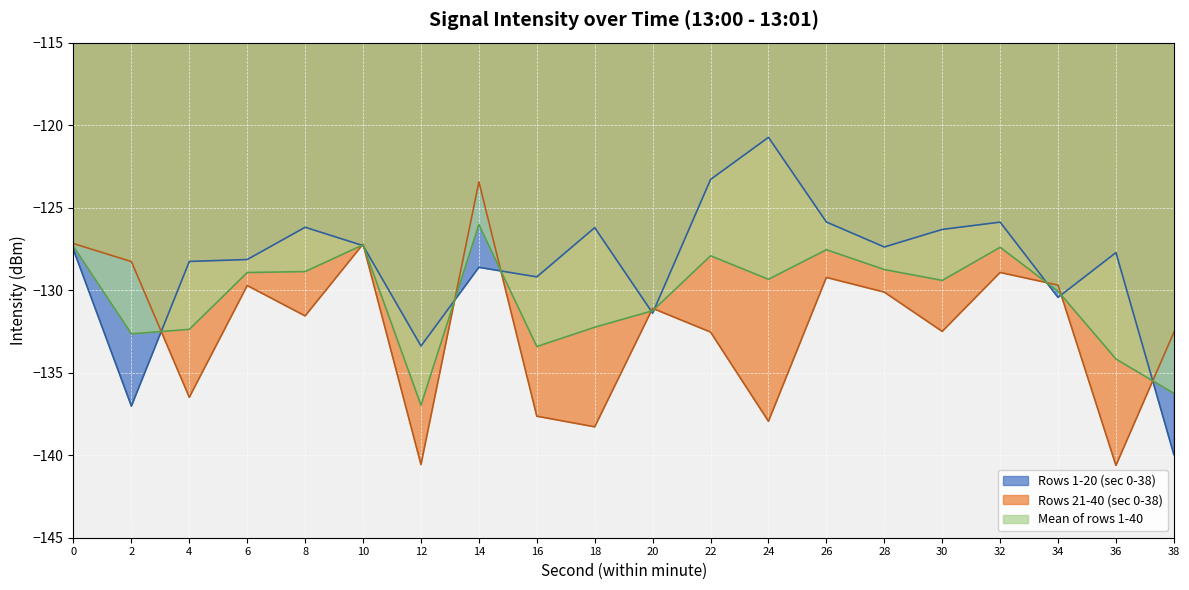

The value of 00:00-09:59 at 20 is -131.4. True or false?

True